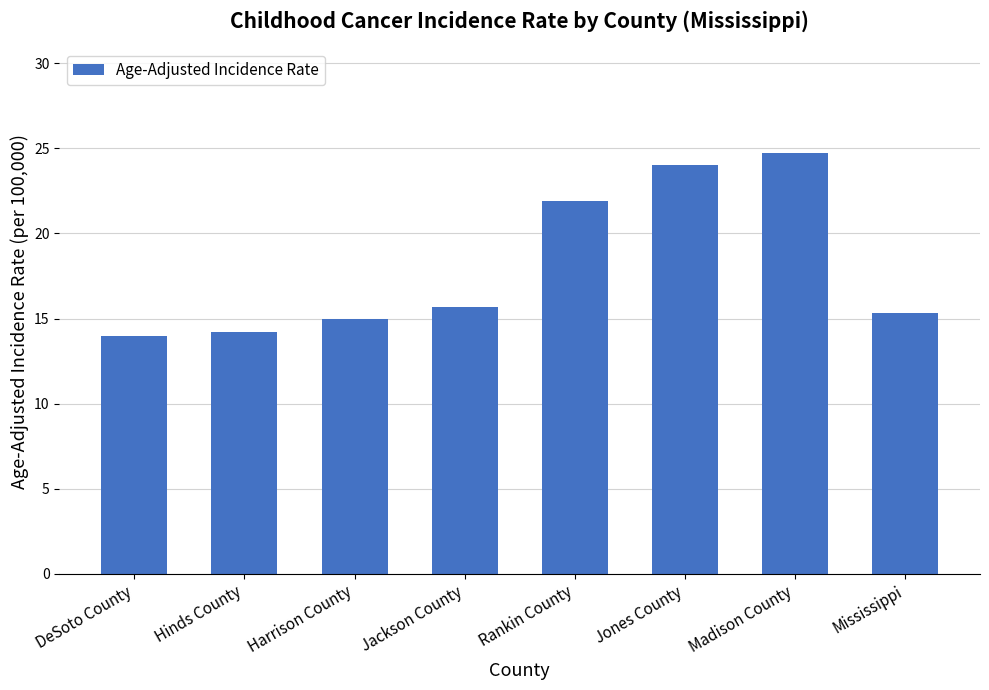

What is the approximate value at Jackson County?

15.7